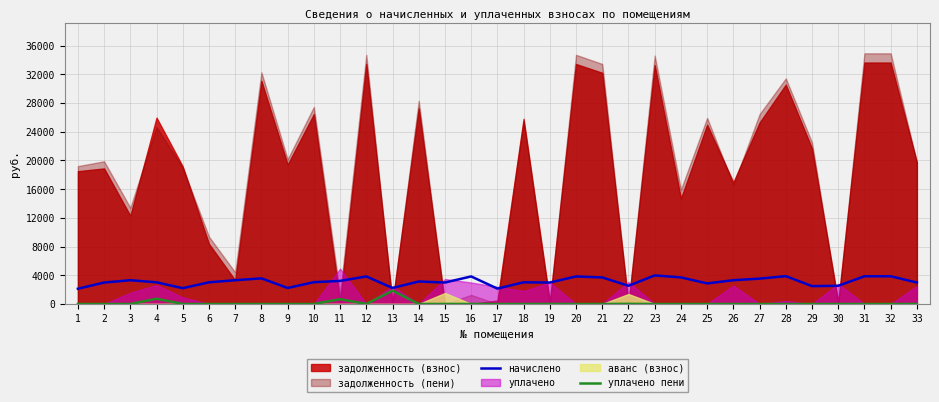

How many data points in начислено are less than 3036?

16